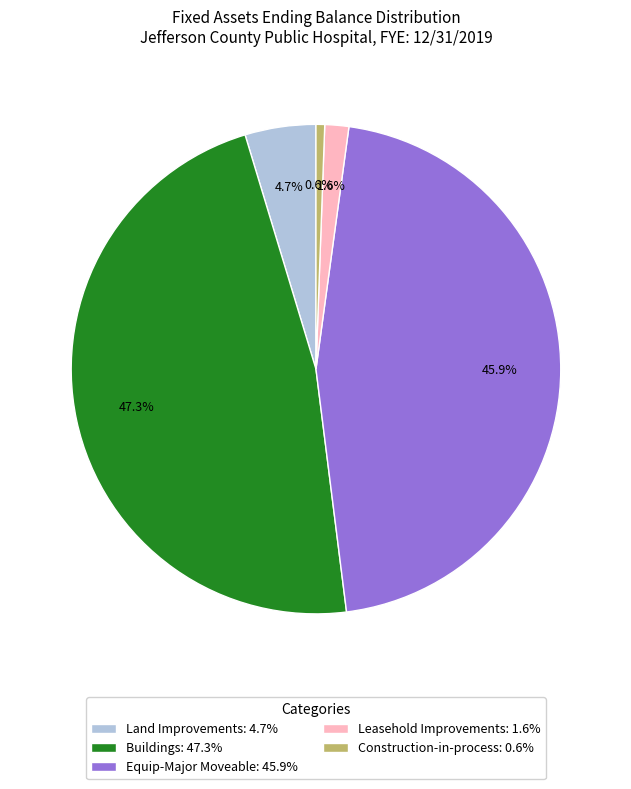

Do Land Improvements: 4.7% and Leasehold Improvements: 1.6% together represent more than half of the pie?

No